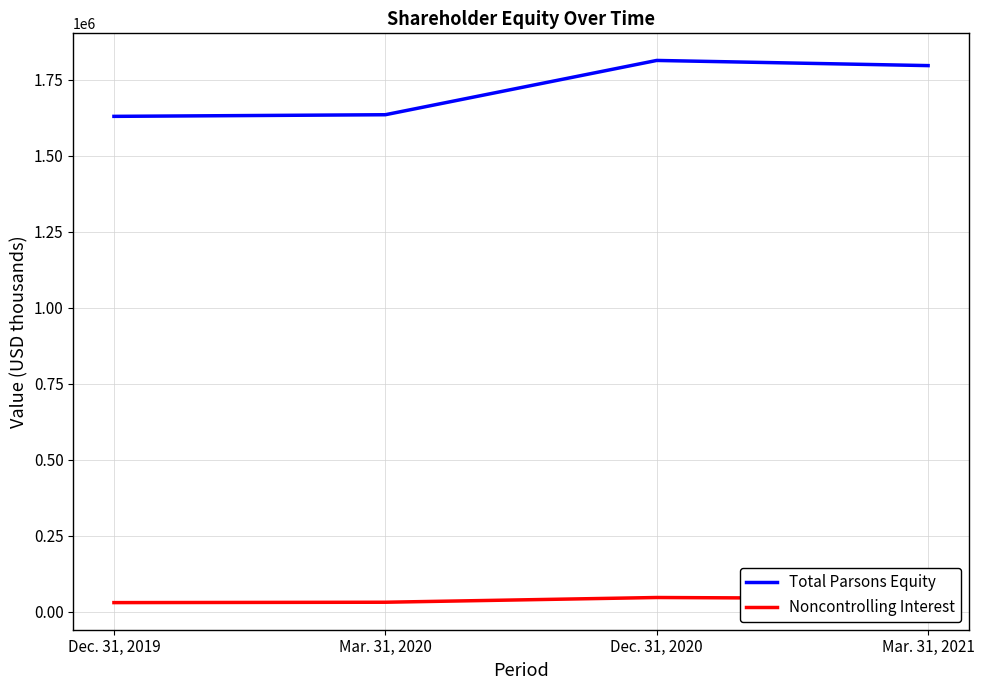

Read the Total Parsons Equity value at Dec. 31, 2019, to the nearest 10.

1629890